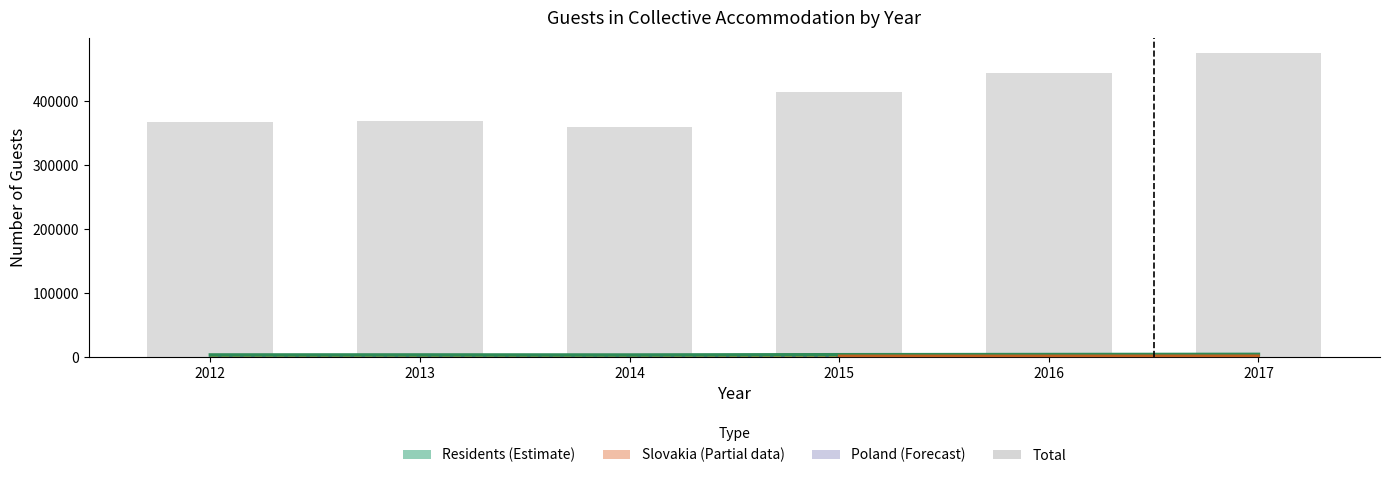

What is the value of the 6th bar from the left?

474856